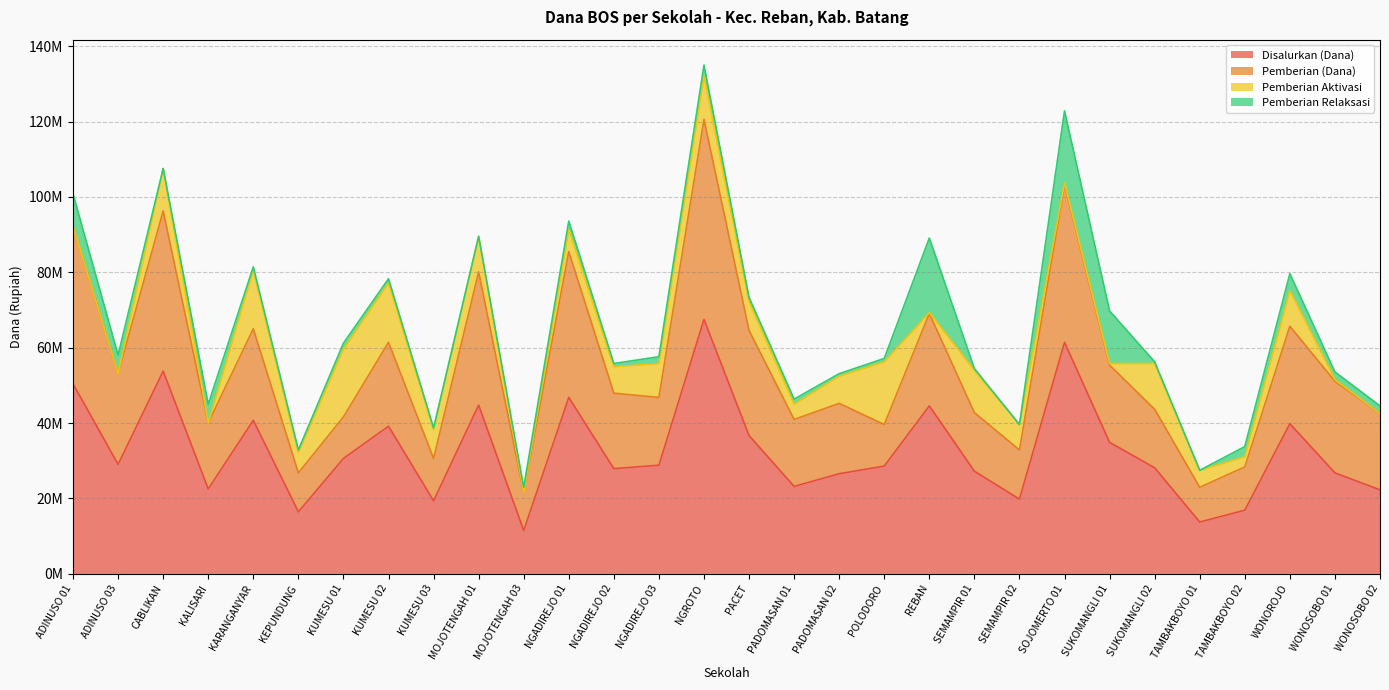

What are all the series names shown in the legend?

Disalurkan (Dana), Pemberian (Dana), Pemberian Aktivasi, Pemberian Relaksasi